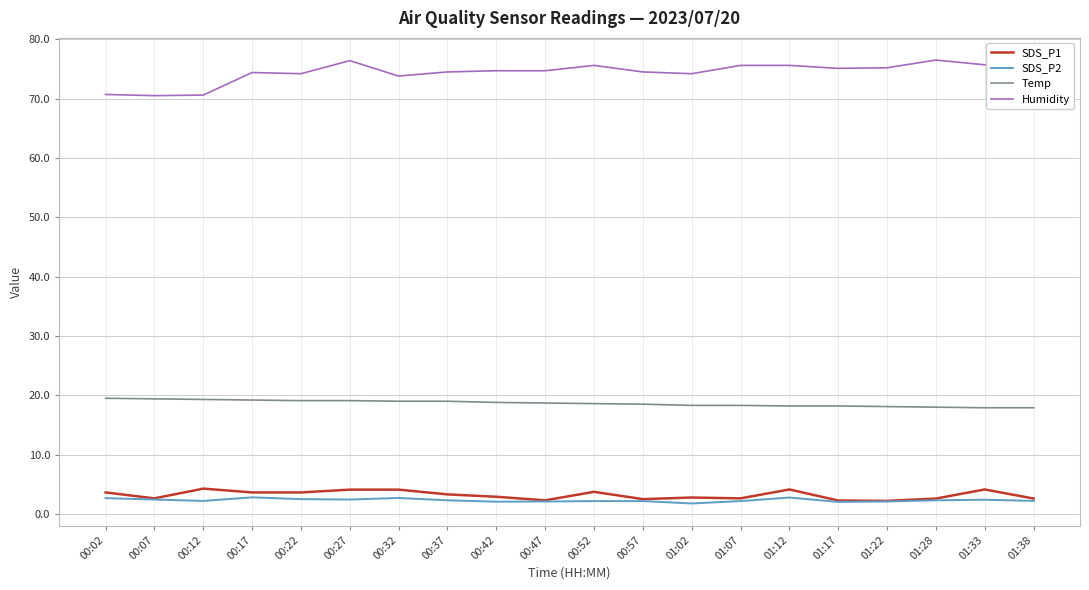

What is the difference between the maximum and minimum values in the Temp series?

1.6